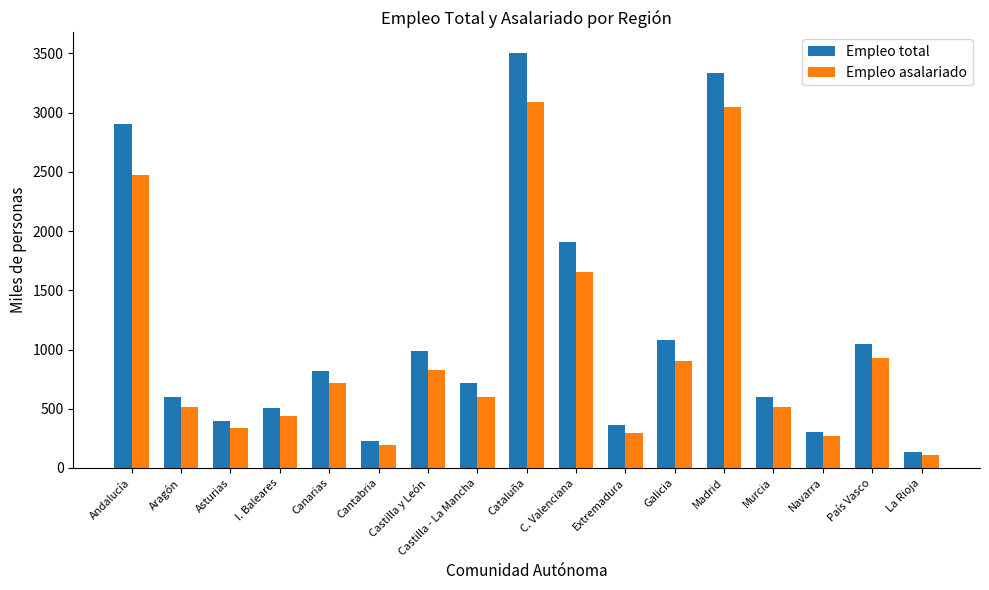

What value does the Empleo total series have at Canarias?

817.9